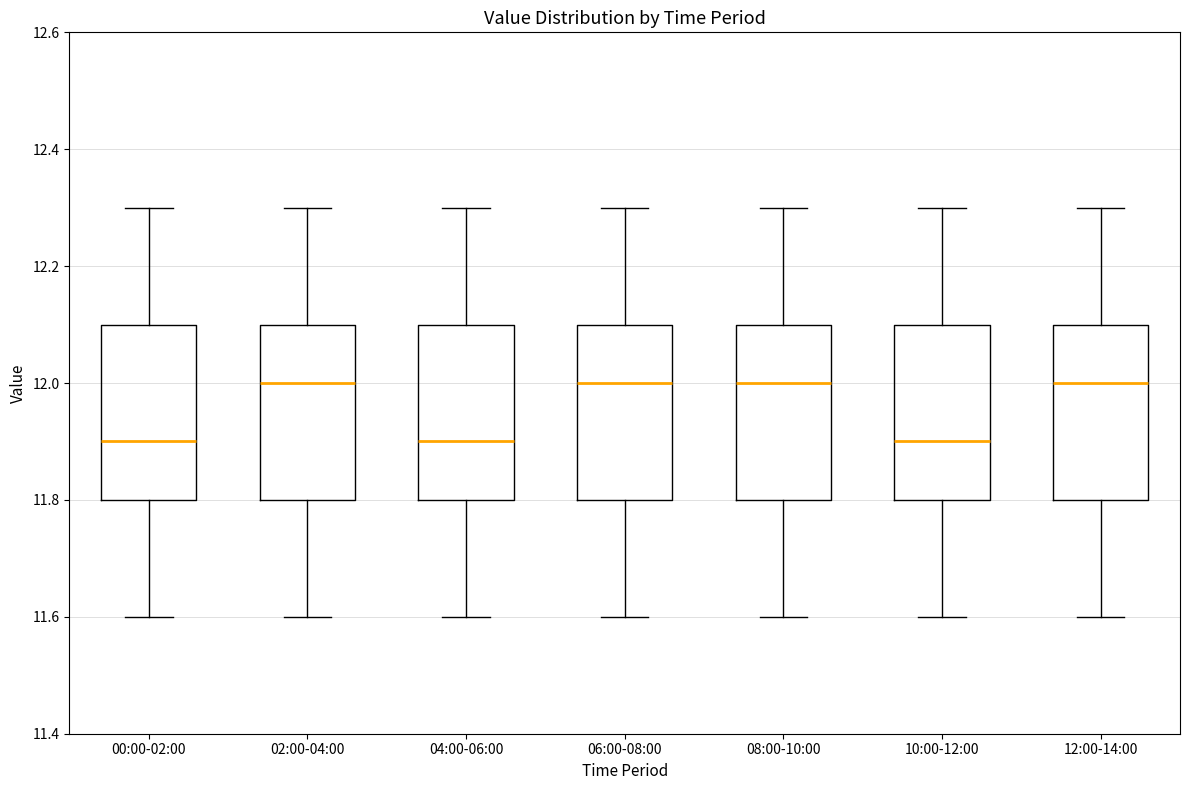

Reading left to right, transcribe this box plot: for each box, give where its median line is, the range the box spans, and where its two whiskers end, as read against the y-axis. The values are not printed on the chart, so give them approximately, as read against the axis.

00:00-02:00: median 11.9, box 11.8 to 12.1, whiskers 11.6 to 12.3
02:00-04:00: median 12.0, box 11.8 to 12.1, whiskers 11.6 to 12.3
04:00-06:00: median 11.9, box 11.8 to 12.1, whiskers 11.6 to 12.3
06:00-08:00: median 12.0, box 11.8 to 12.1, whiskers 11.6 to 12.3
08:00-10:00: median 12.0, box 11.8 to 12.1, whiskers 11.6 to 12.3
10:00-12:00: median 11.9, box 11.8 to 12.1, whiskers 11.6 to 12.3
12:00-14:00: median 12.0, box 11.8 to 12.1, whiskers 11.6 to 12.3